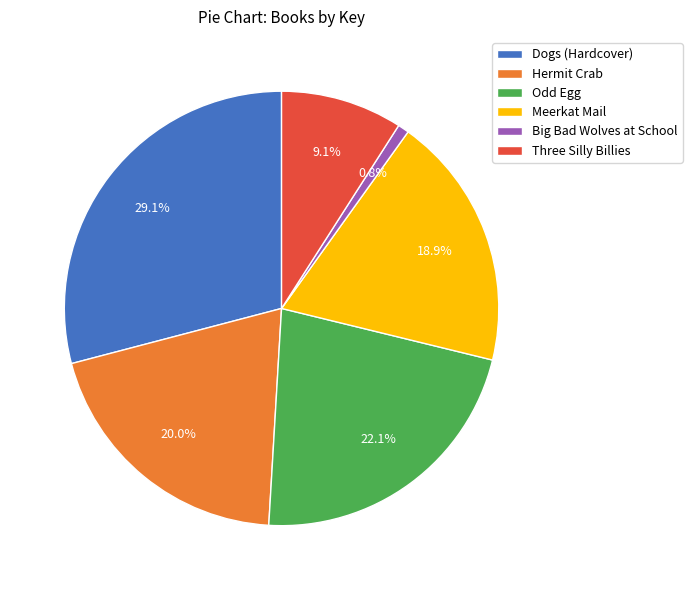

What percentage is the Big Bad Wolves at School slice, to the nearest percent?

1%